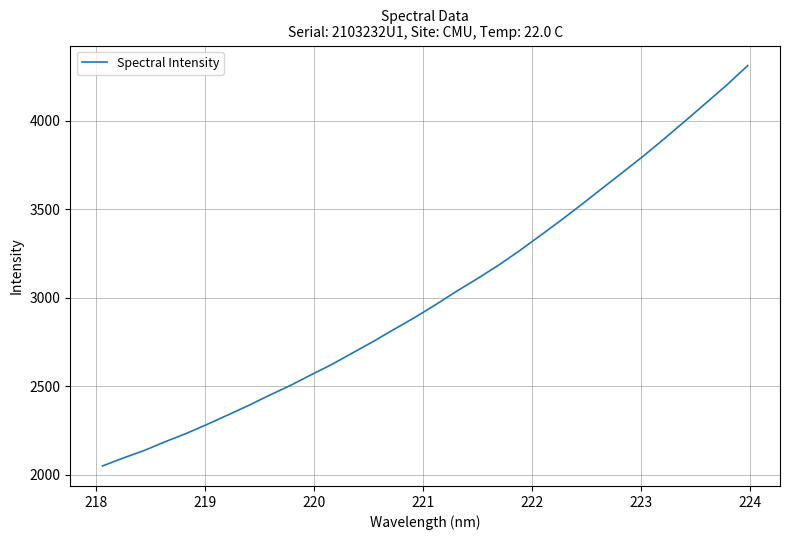

What is the greatest value displayed?

4312.7